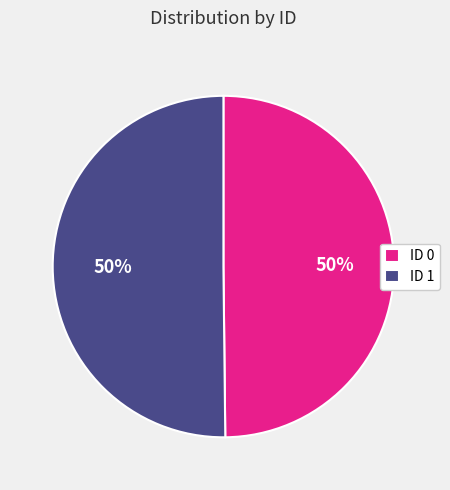

Is the sum of ID 1 and ID 0 greater than half?

Yes